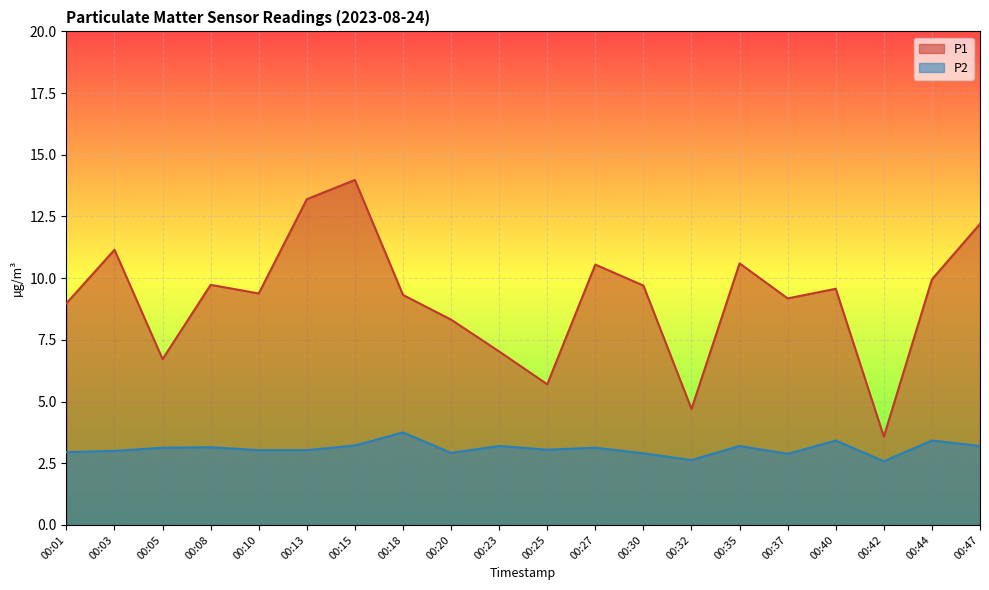

True or false: P2 and P1 cross at least once.

False